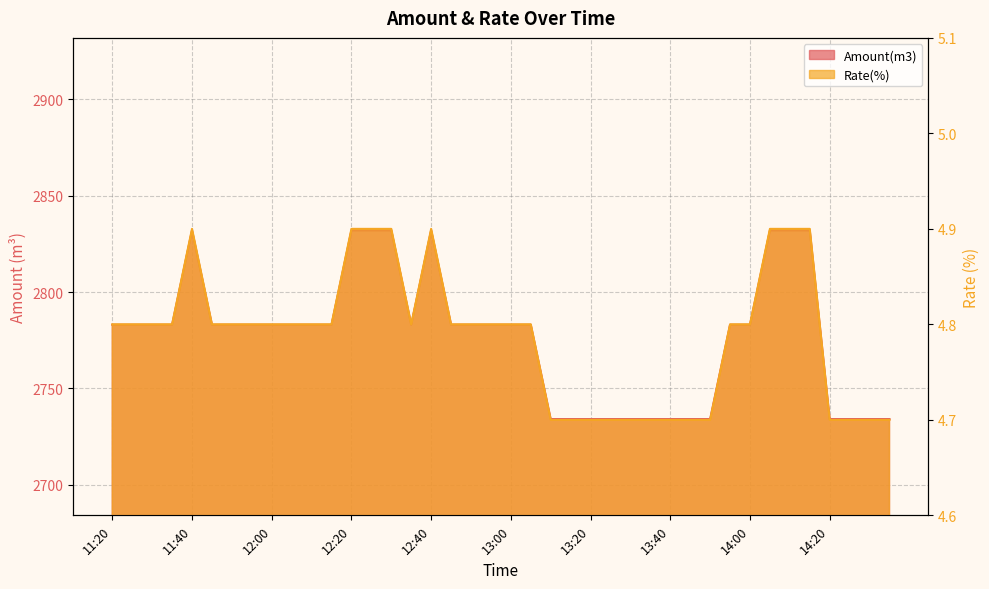

At which category is the sum across all series the highest?

11:40